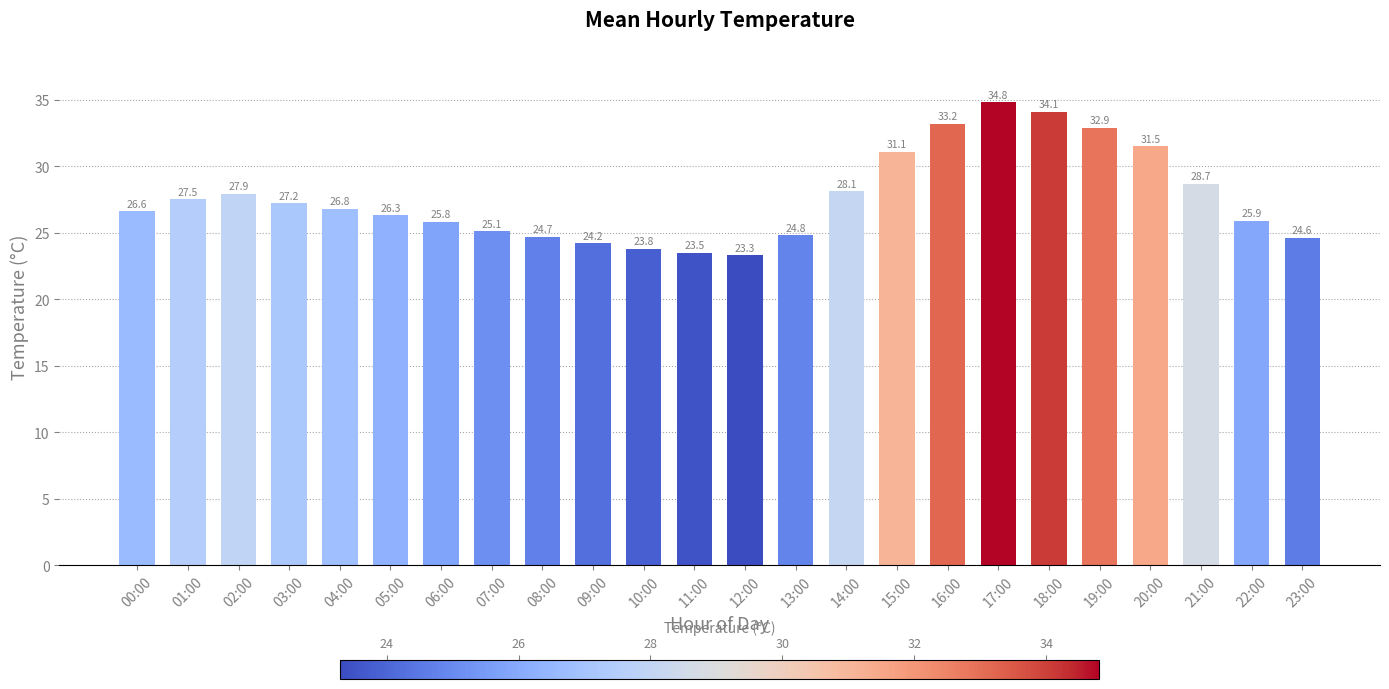

Reading left to right, extract all data points from this chart.

00:00=26.6	01:00=27.5	02:00=27.9	03:00=27.2	04:00=26.8	05:00=26.3	06:00=25.8	07:00=25.1	08:00=24.7	09:00=24.2	10:00=23.8	11:00=23.5	12:00=23.3	13:00=24.8	14:00=28.1	15:00=31.1	16:00=33.2	17:00=34.8	18:00=34.1	19:00=32.9	20:00=31.5	21:00=28.7	22:00=25.9	23:00=24.6